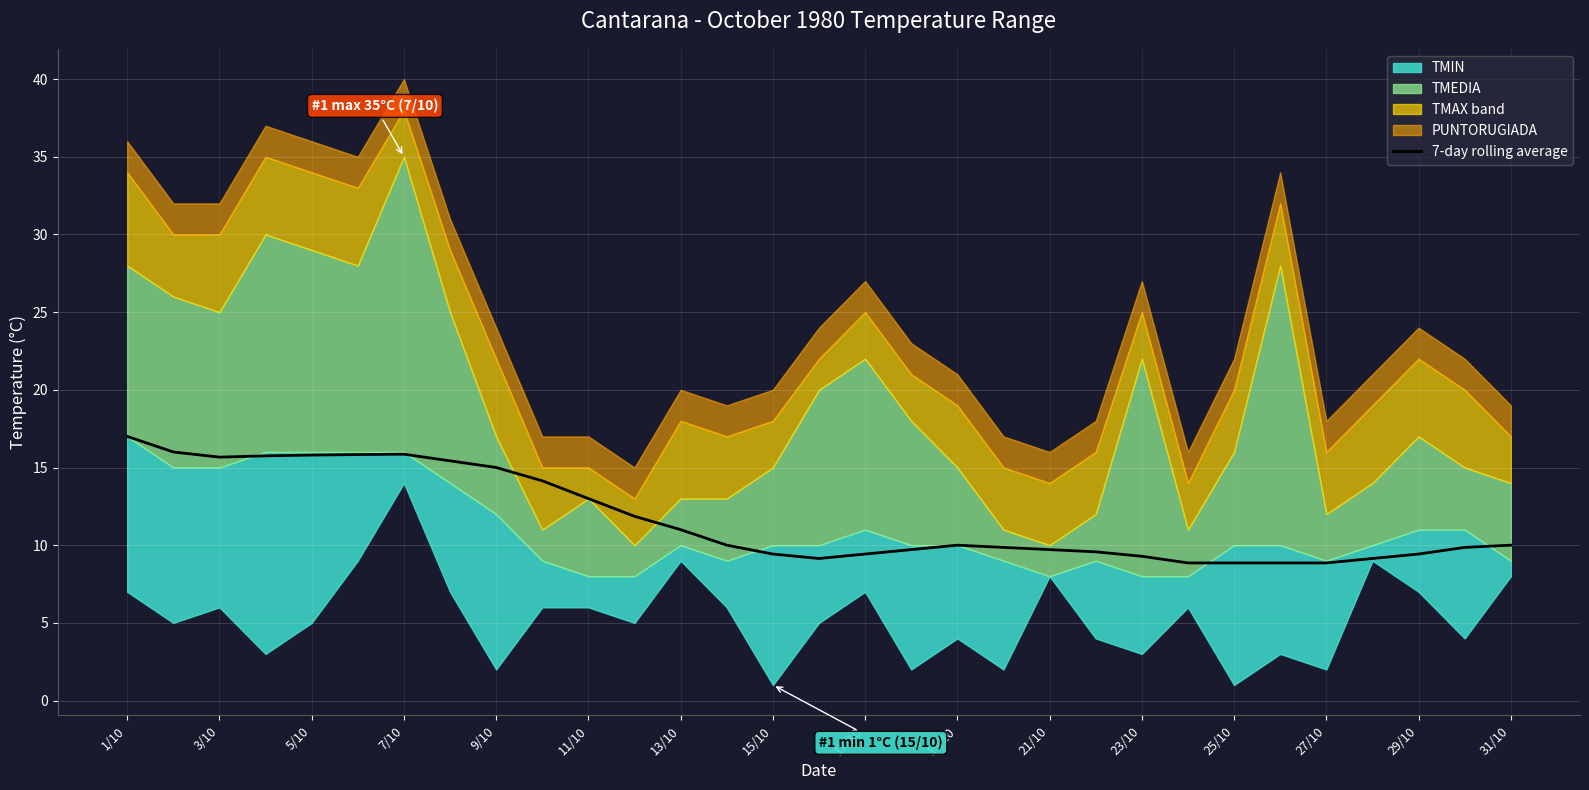

What is the sum of all values?

362.3